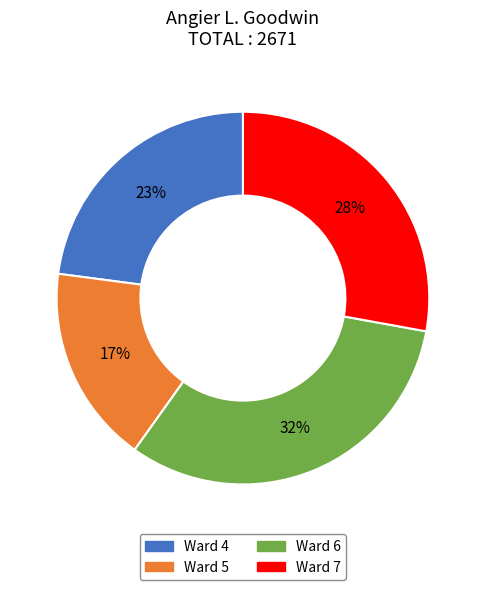

What percentage is the Ward 4 slice, to the nearest percent?

23%